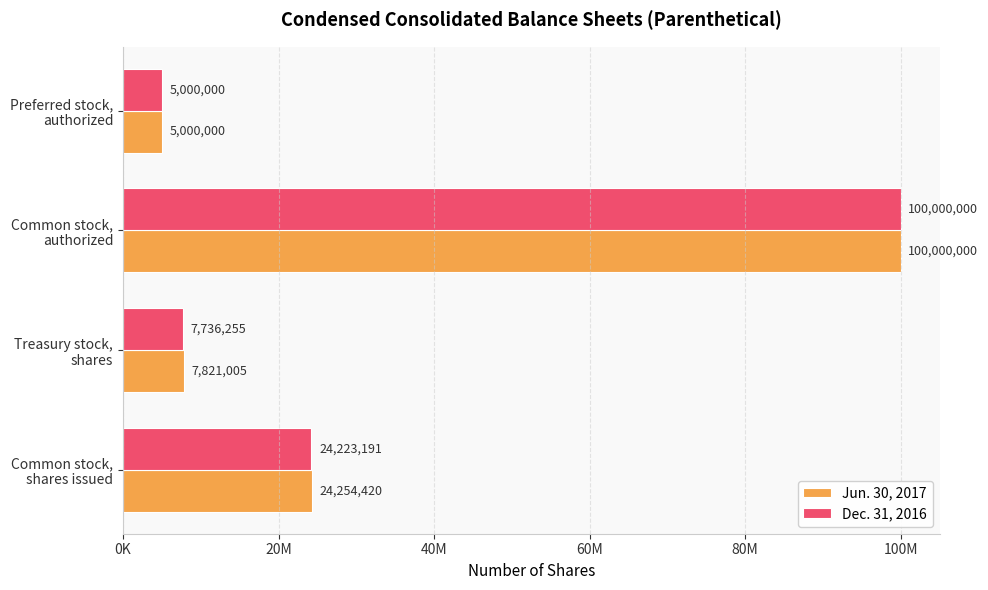

What is the difference between the second highest and minimum values in the Dec. 31, 2016 series?

19223191